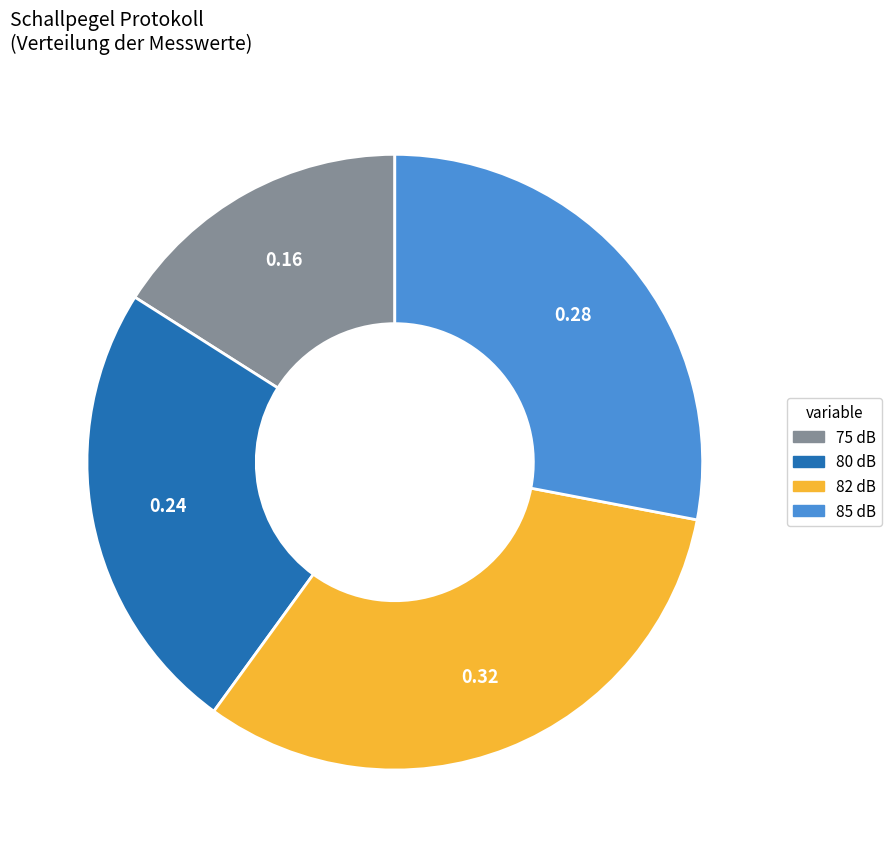

Is there any slice that represents more than half of the pie?

No